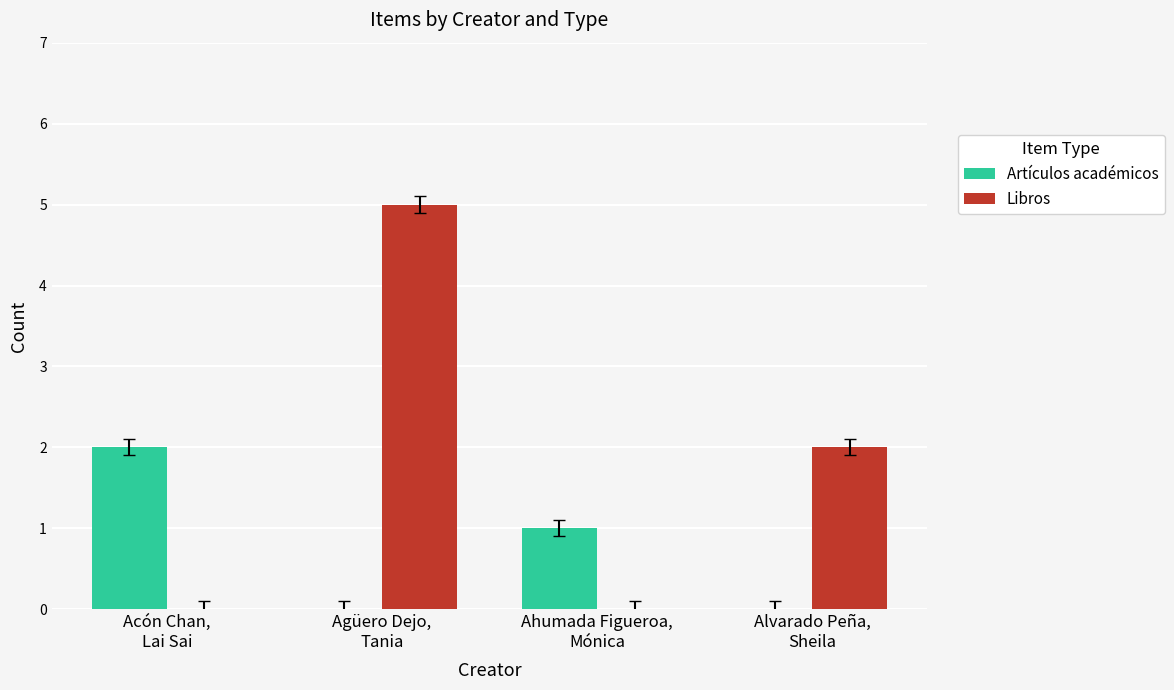

Are the bars grouped side by side (vs. stacked)?

Yes